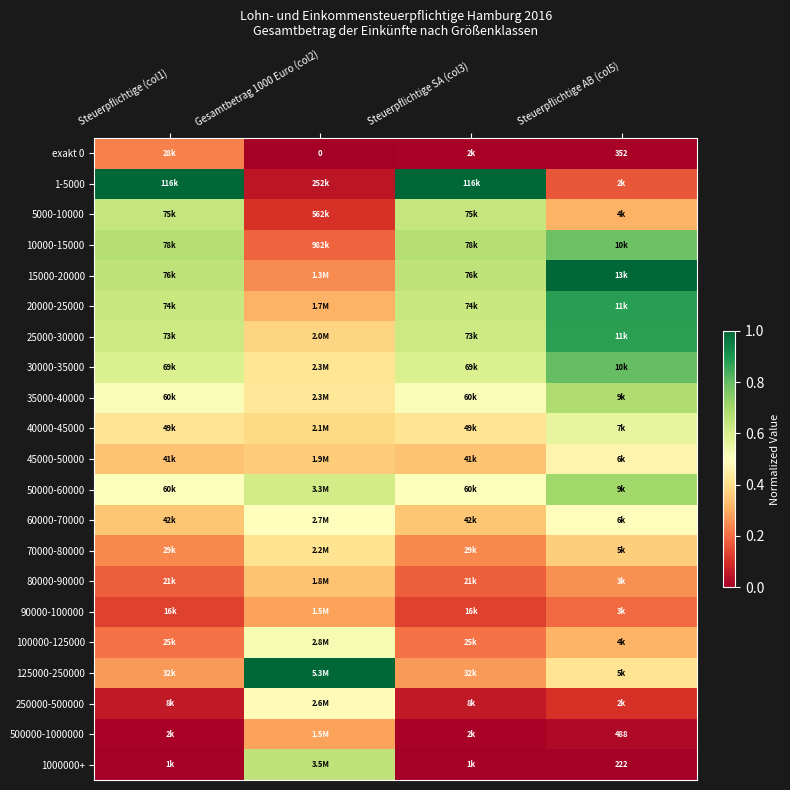

Where is 35000-40000 nearest to the value 0?

Gesamtbetrag 1000 Euro (col2)